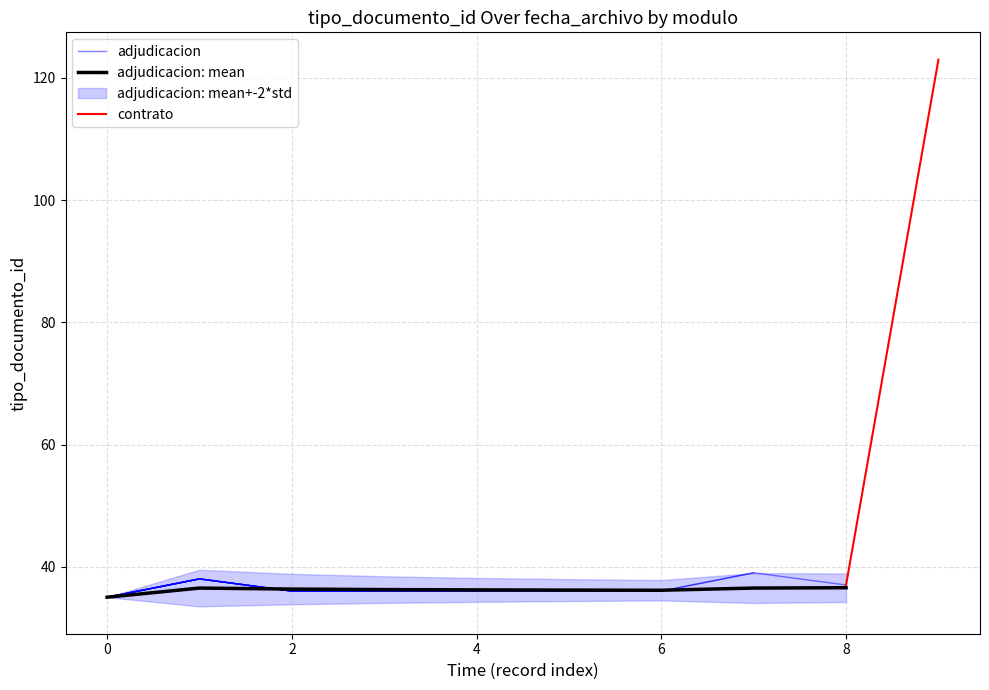

What is the approximate value at 8?

37